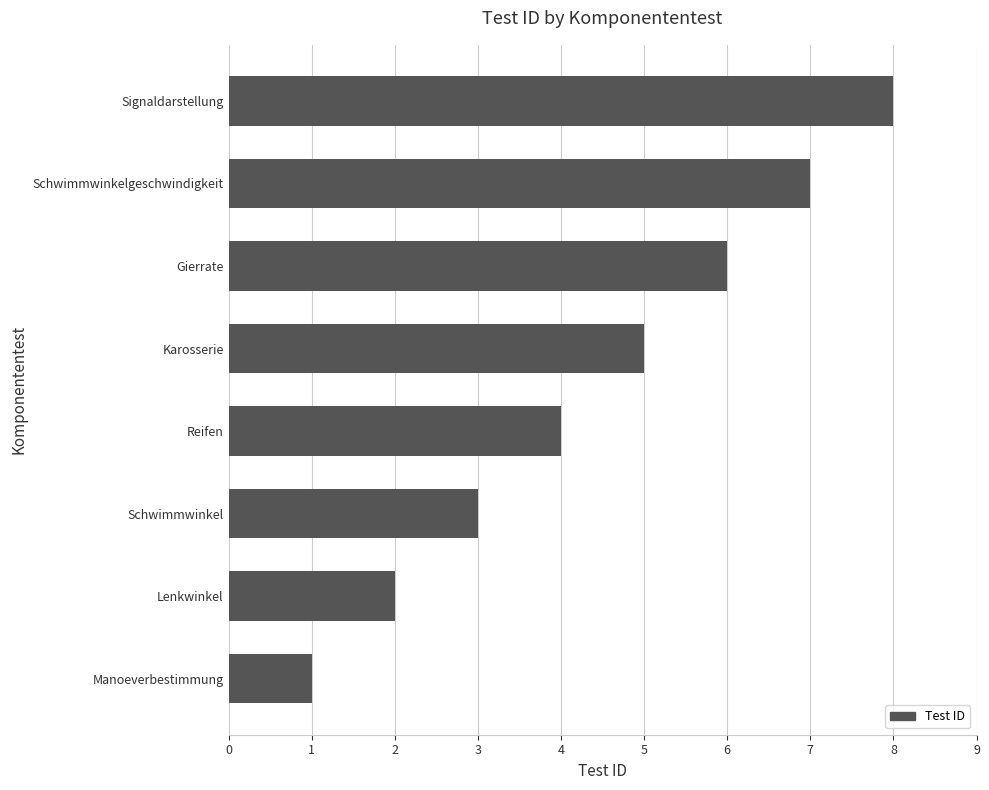

What is the sum of all values?

36